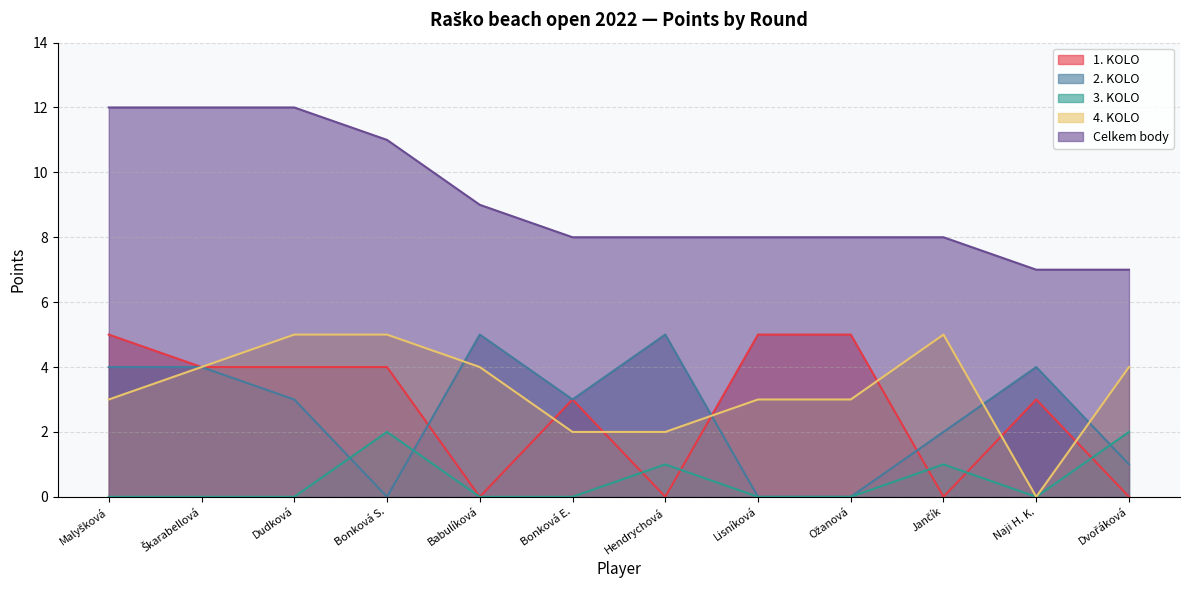

True or false: 3. KOLO has a value of -2 at 9..

False